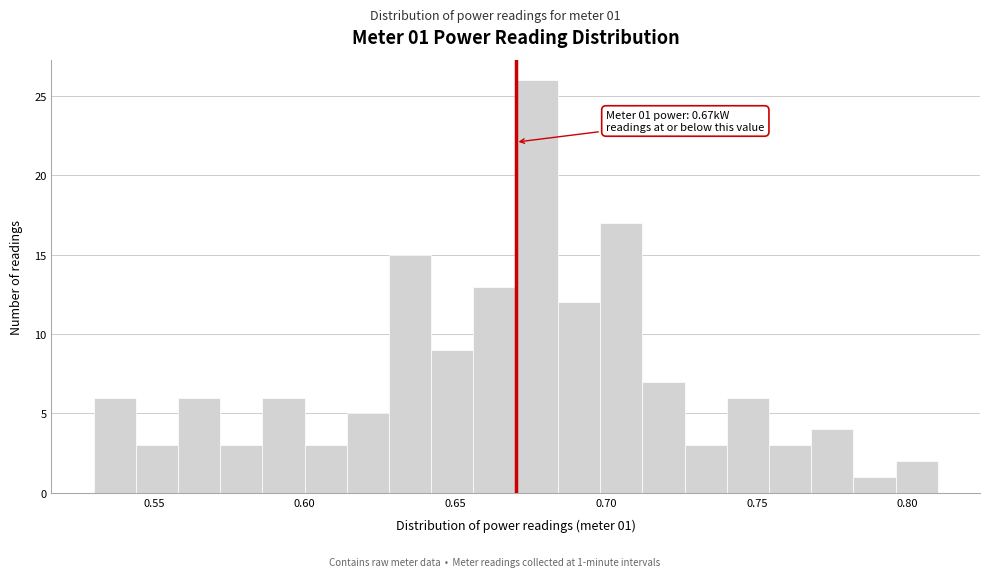

Read against the x-axis, roughly where is the centre of the tallest bar?

0.675